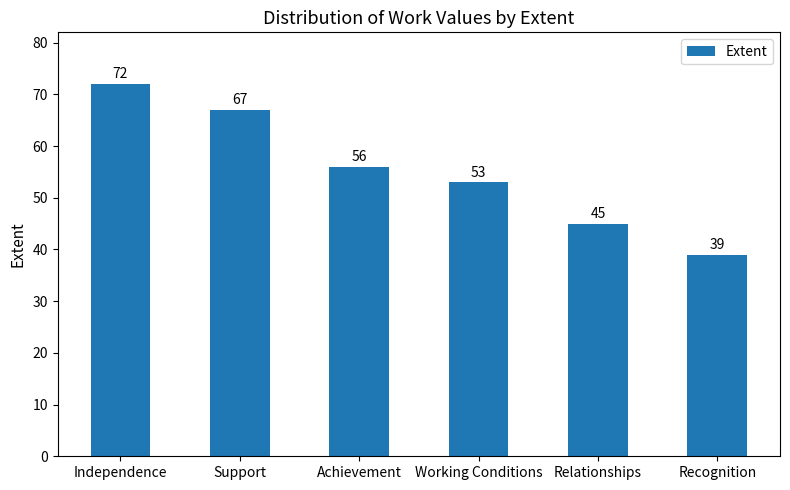

How many bars are there in total?

6